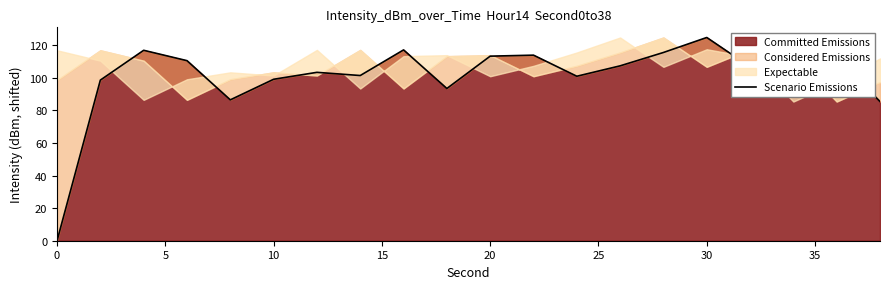

How many values exceed 107?

10